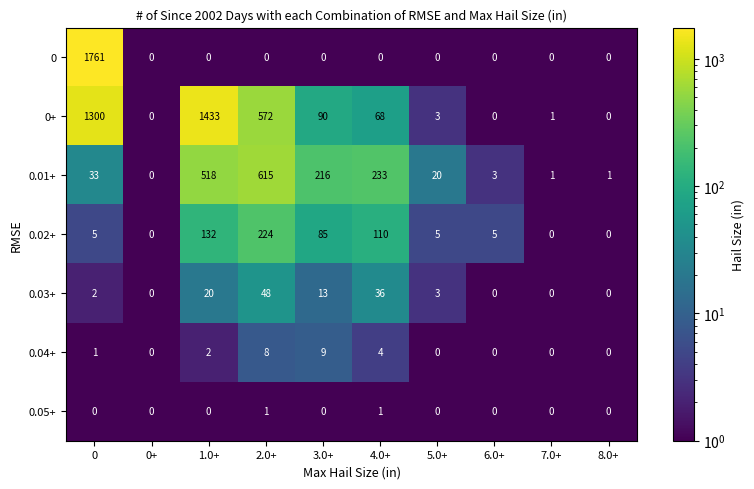

What is the maximum value shown in the chart?

1761